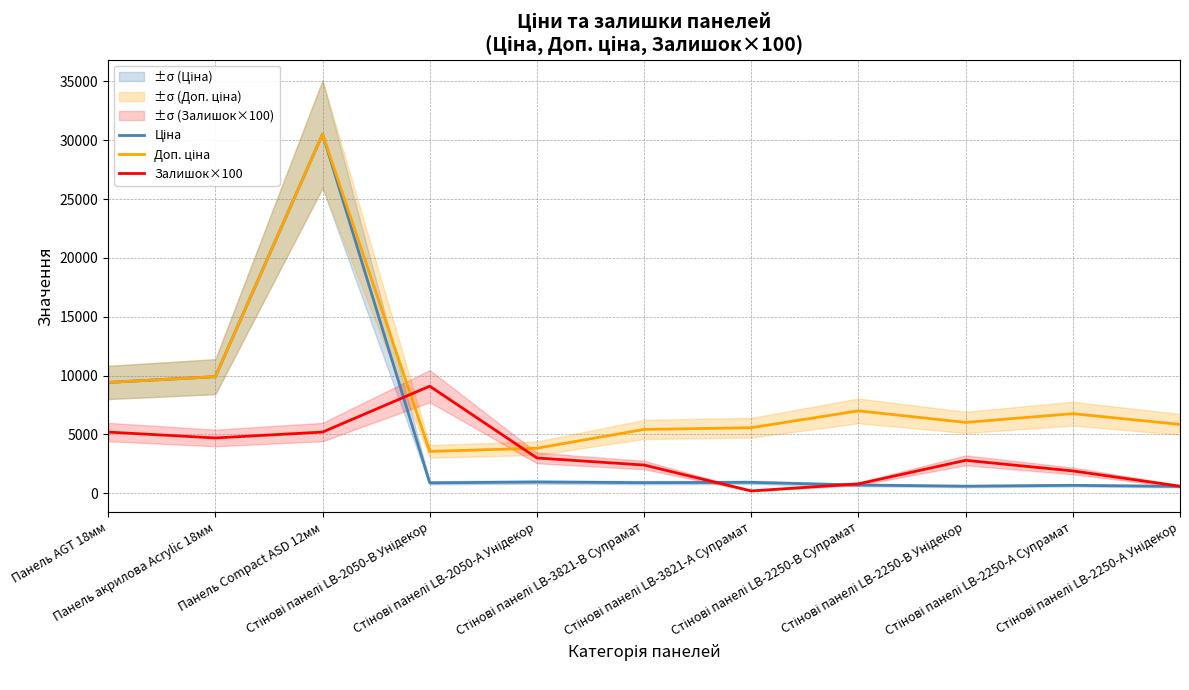

What value does the Залишок×100 series have at Стінові панелі LB-3821-А Супрамат?

200.0